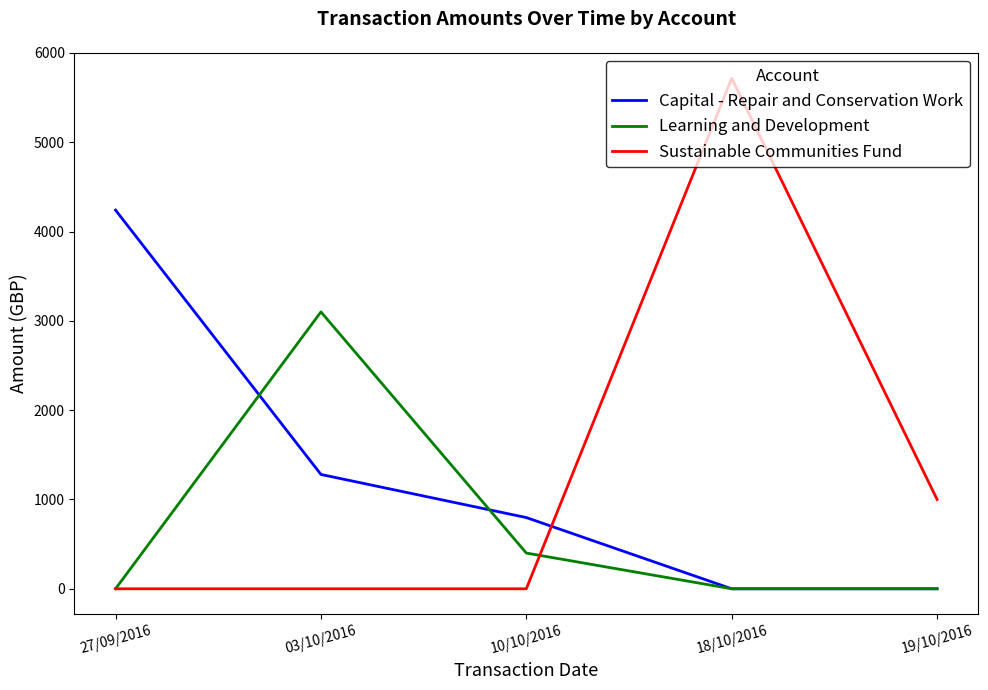

What are all the series names shown in the legend?

Capital - Repair and Conservation Work, Learning and Development, Sustainable Communities Fund